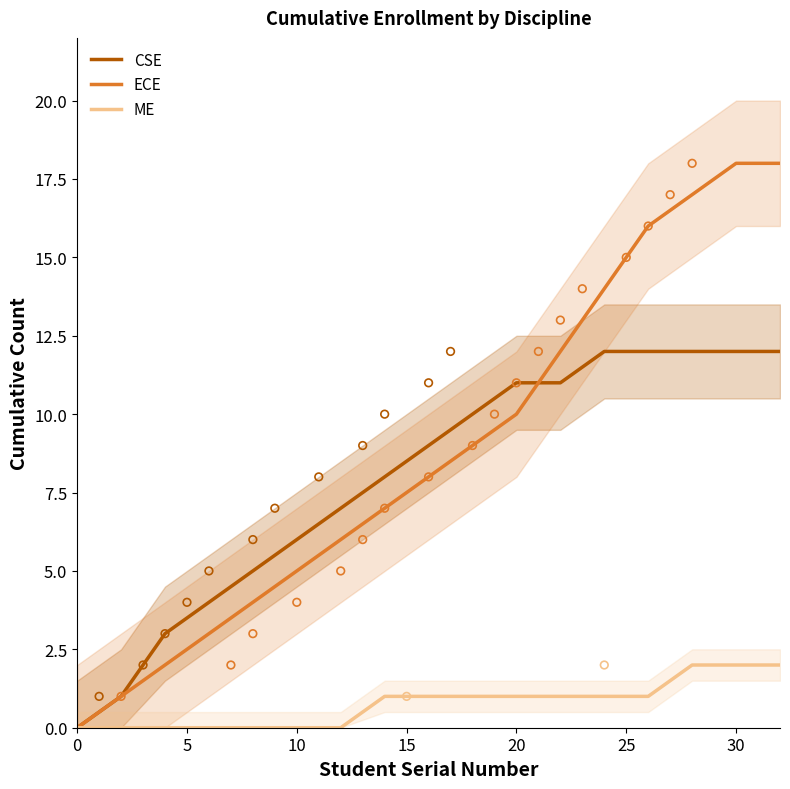

Which series contains the lowest Y value?

CSE